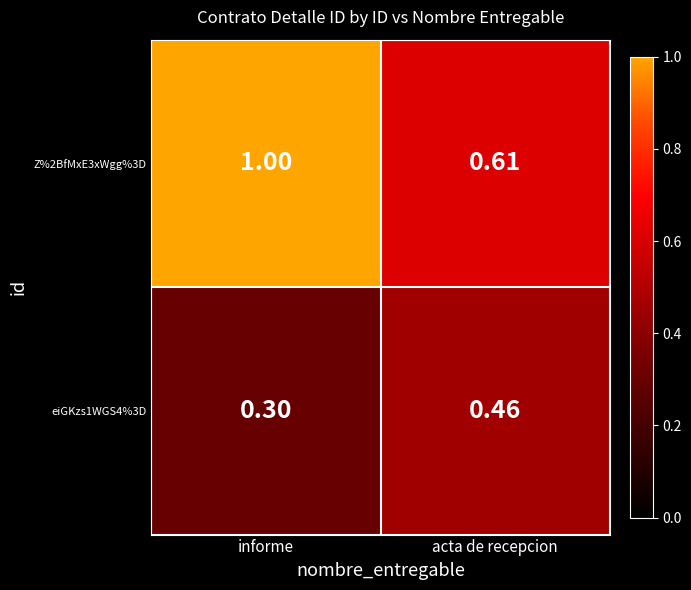

At which label is Z%2BfMxE3xWgg%3D closest to 0?

acta de recepcion